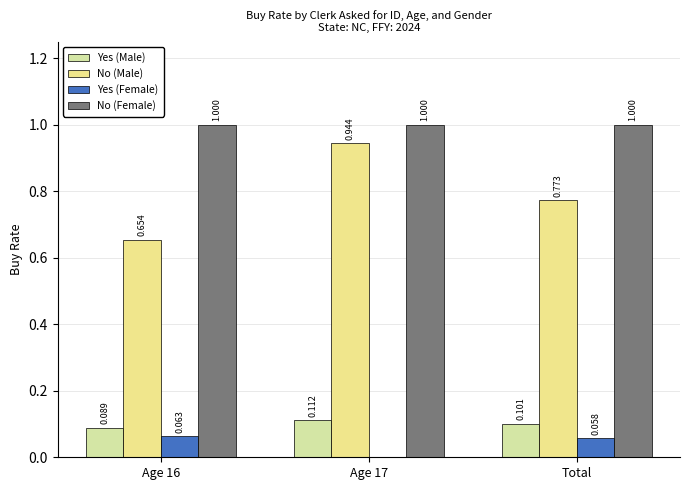

At Age 17, list the series in order from largest to smallest.

No (Female), No (Male), Yes (Male), Yes (Female)